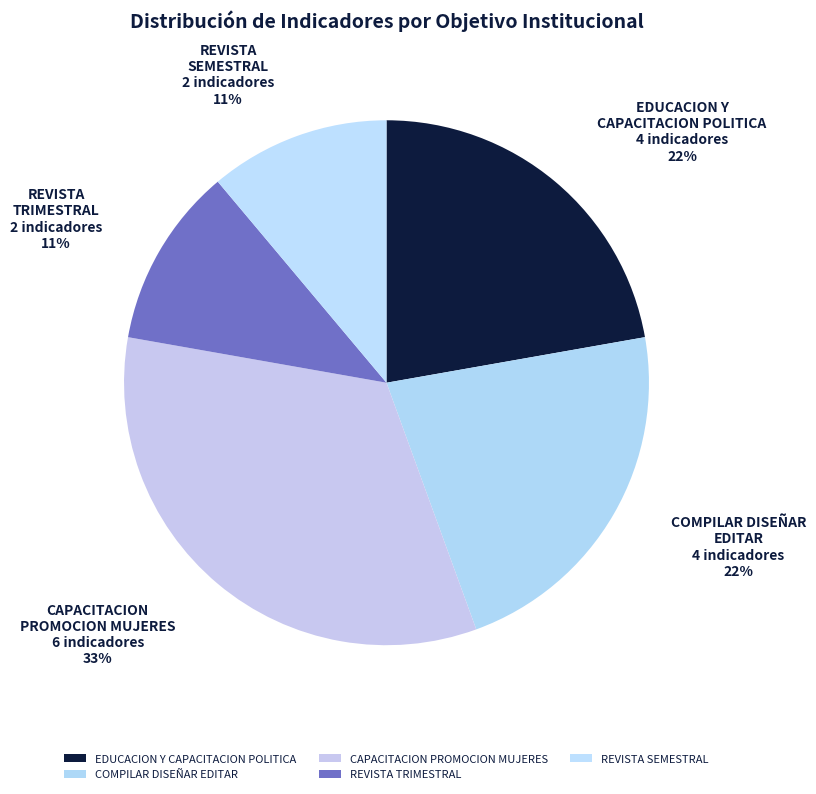

How many slices are in this pie chart?

5